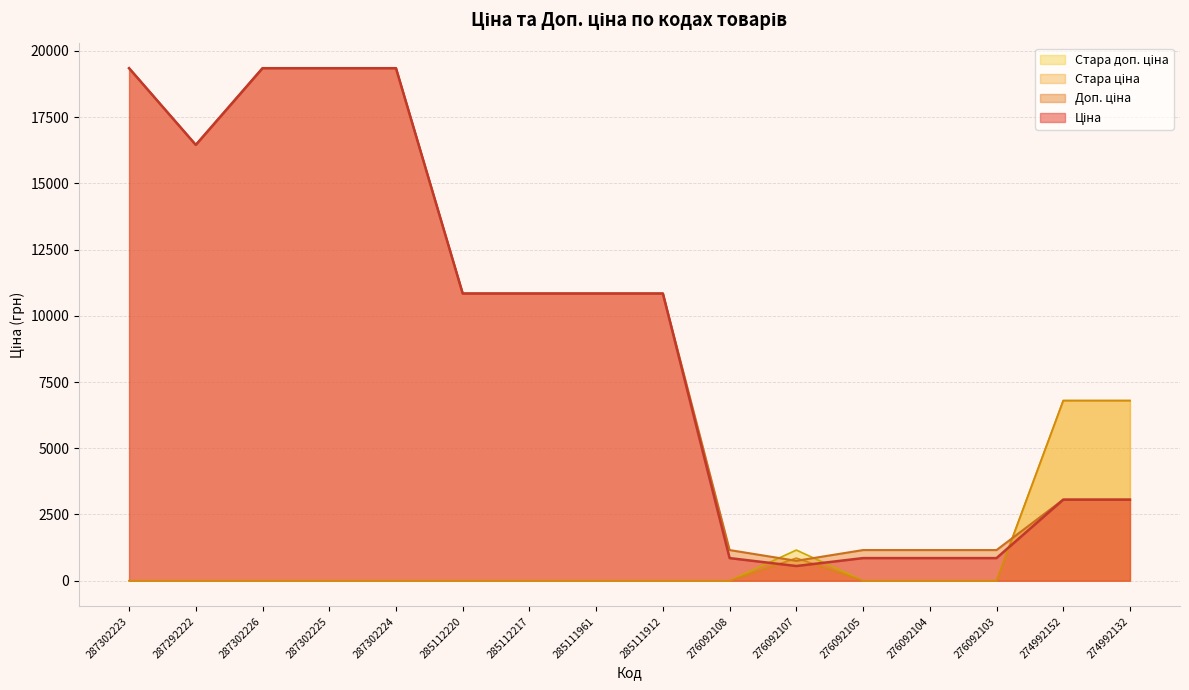

How many data points in Ціна are less than 10840?

7